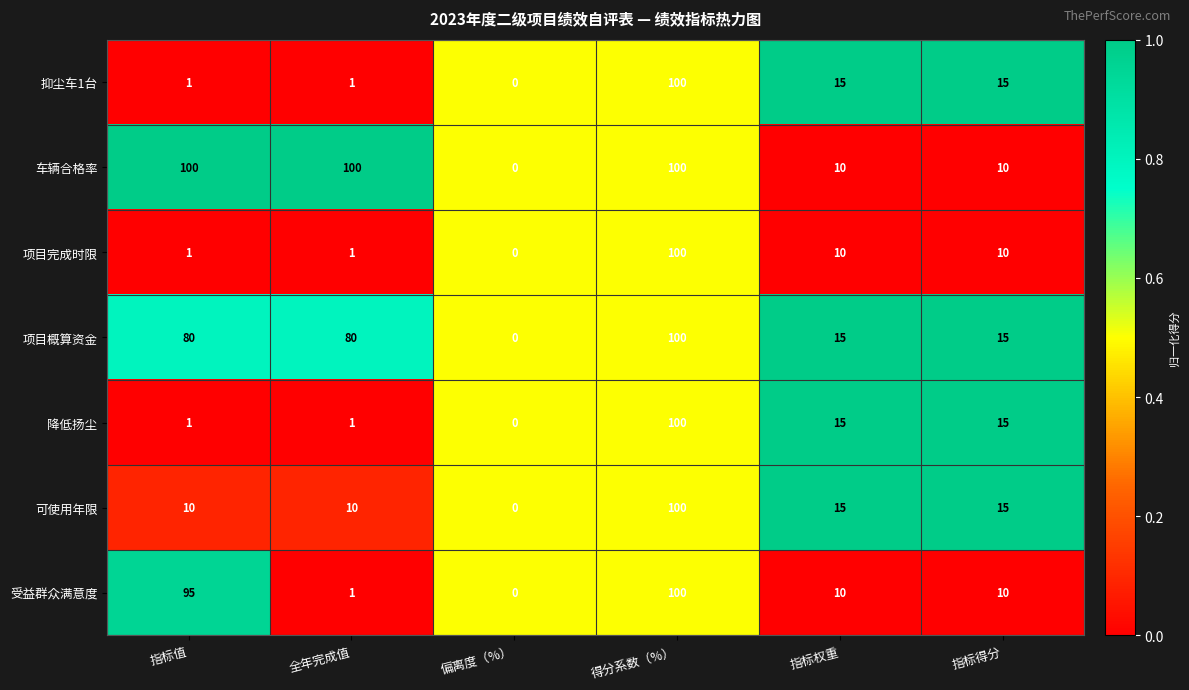

Which category has the lowest value in the 降低扬尘 series?

偏离度（%）